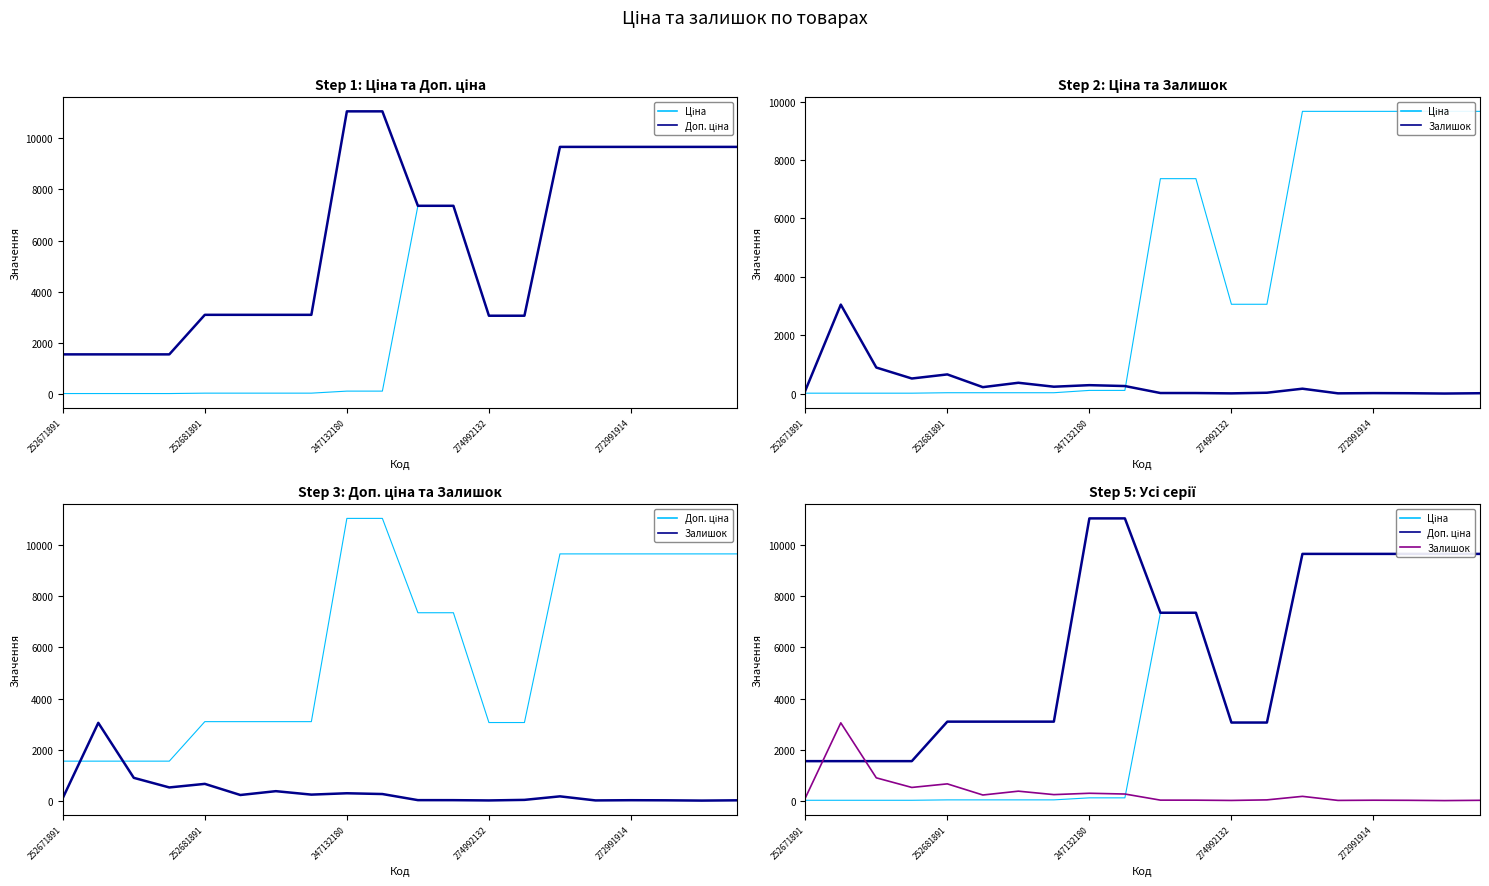

Which series ends up on top after the final intersection of Ціна and Залишок?

Ціна